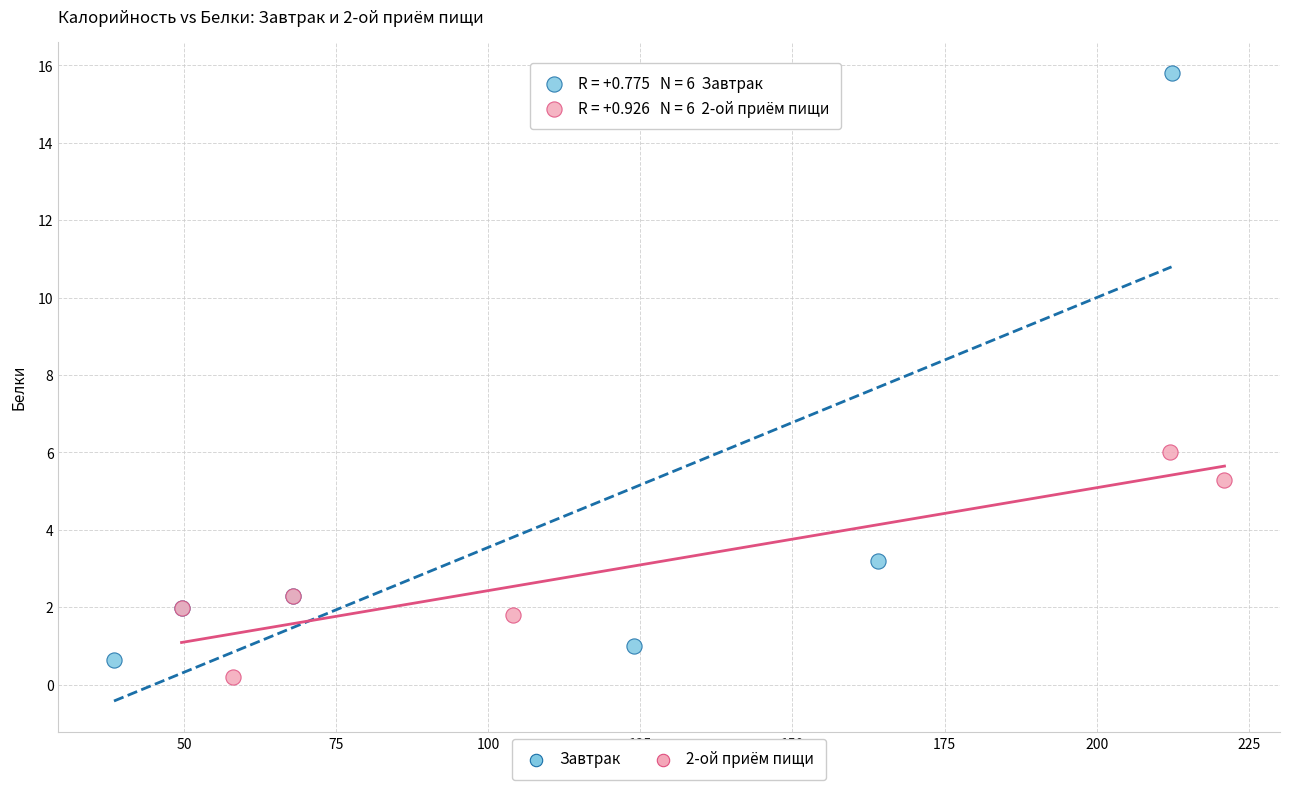

What are all the series names shown in the legend?

Завтрак, 2-ой приём пищи